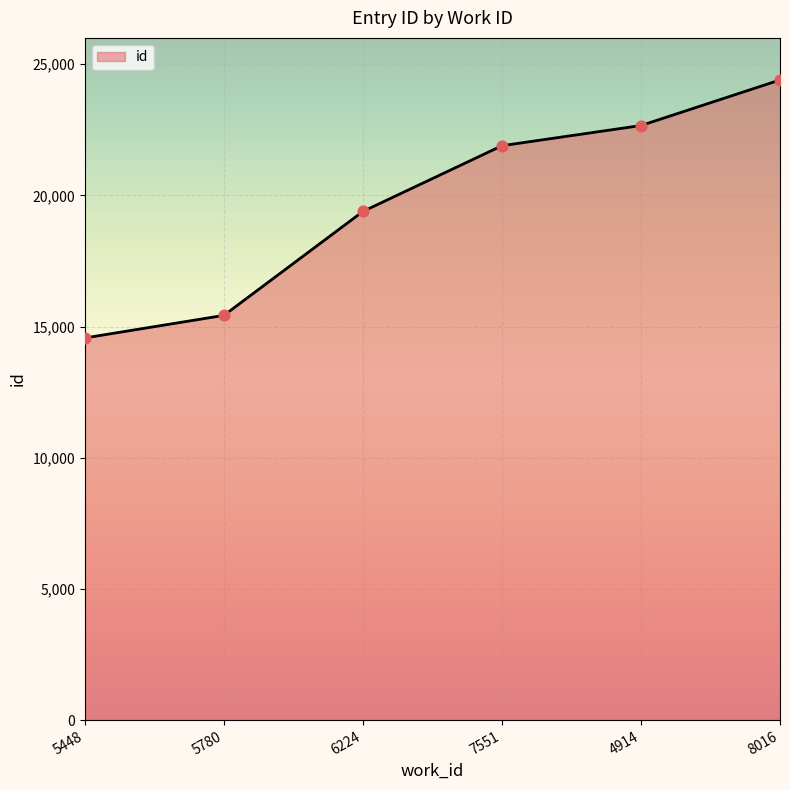

Between 7551 and 5448, which is larger?

7551